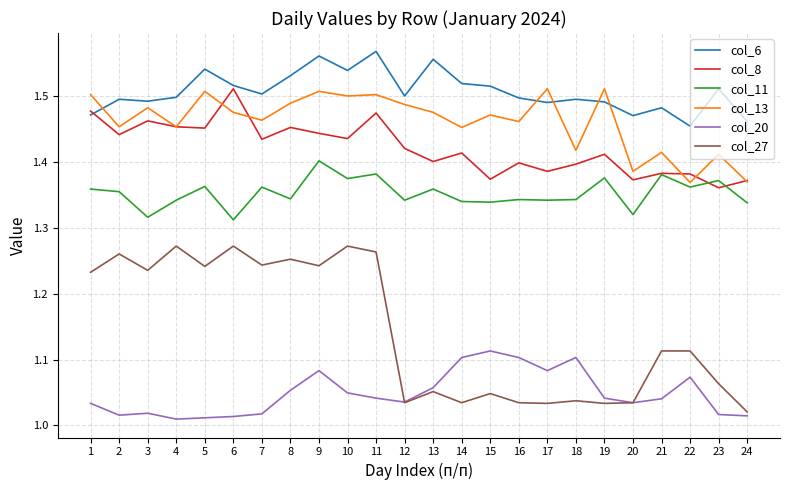

What is the difference between the second highest and minimum values in the col_11 series?

0.1